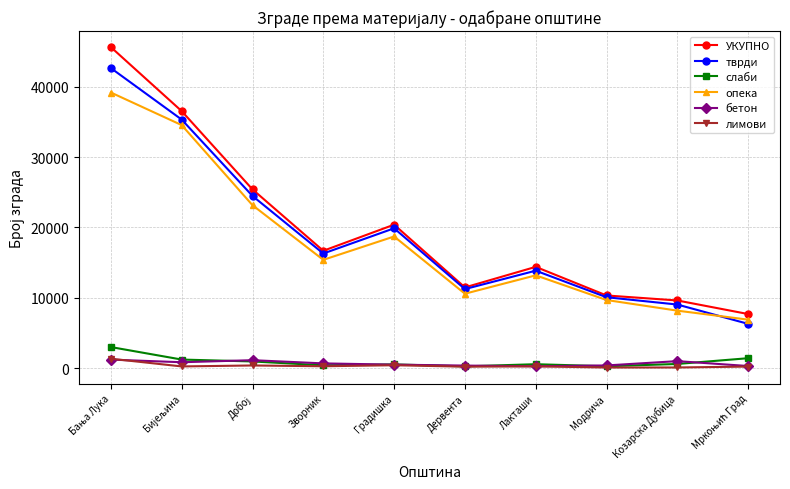

What is the label of the 2nd point from the right?

Козарска Дубица